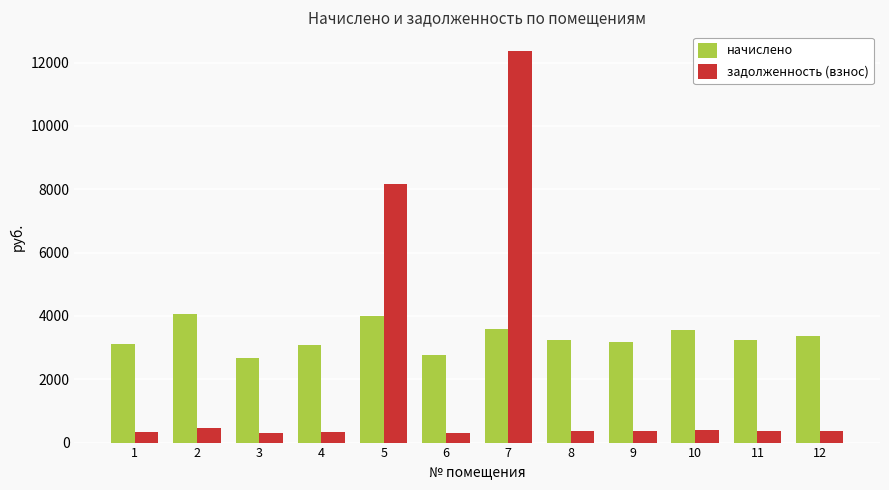

Which series has the largest total across all categories?

начислено